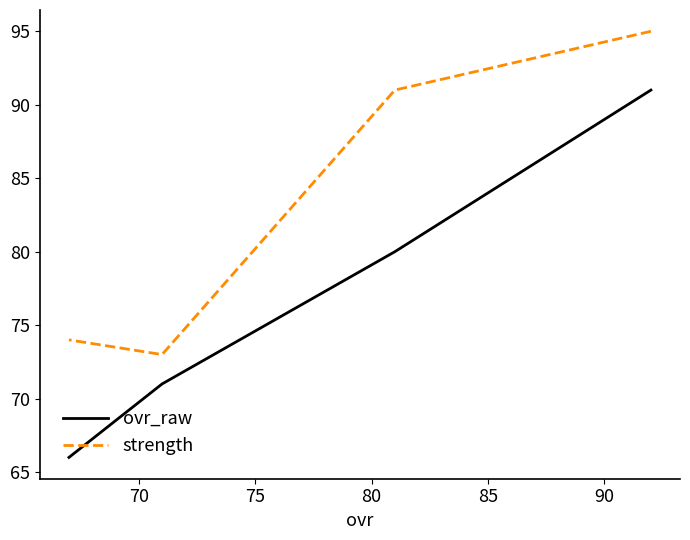

True or false: strength has a value of 62 at 70.

False